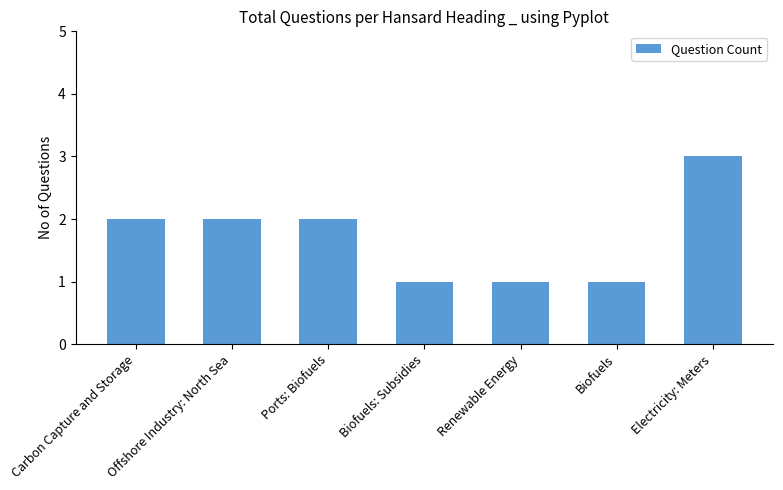

Reading left to right, transcribe all the data shown in this chart.

Carbon Capture and Storage=2	Offshore Industry: North Sea=2	Ports: Biofuels=2	Biofuels: Subsidies=1	Renewable Energy=1	Biofuels=1	Electricity: Meters=3